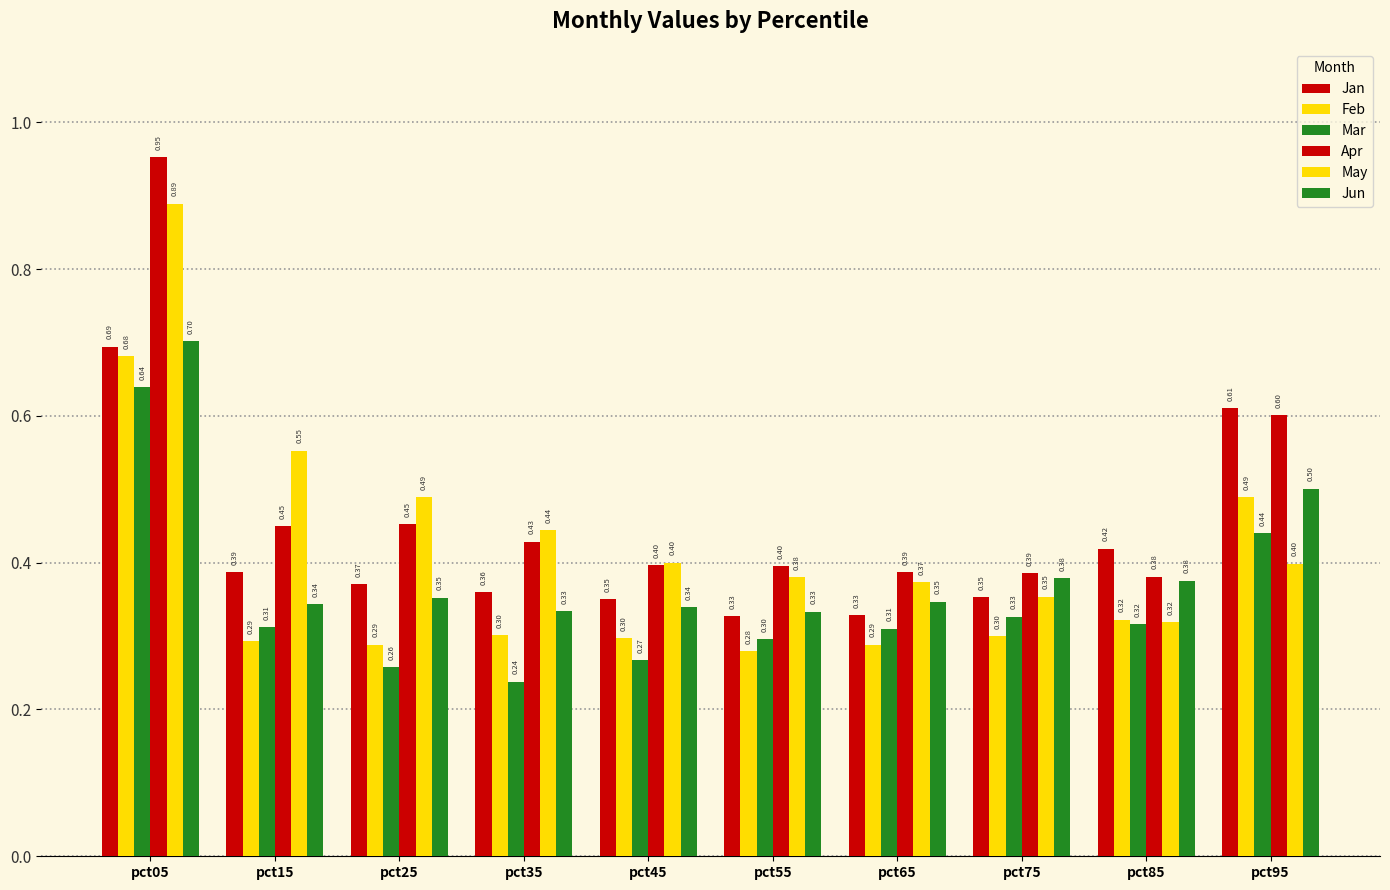

What is the difference between the highest and lowest values at pct95?

0.2